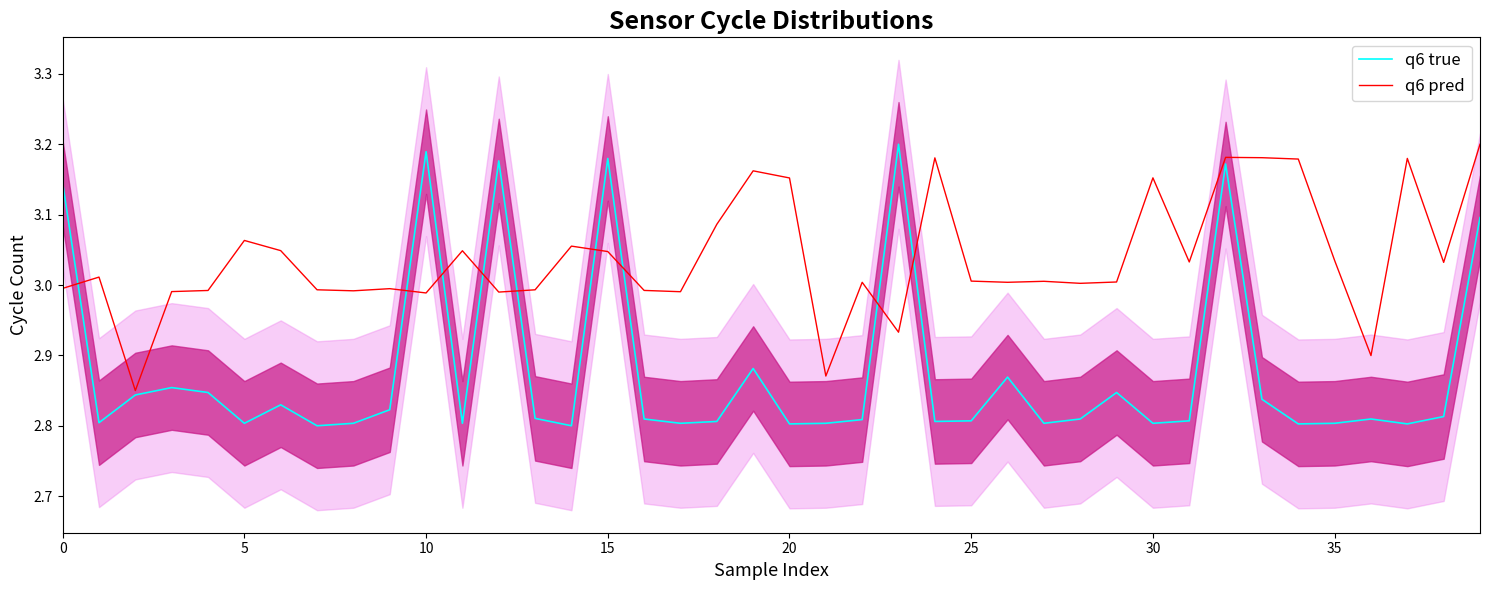

List the series in order of their overall mean, lowest first.

q6 true, q6 pred